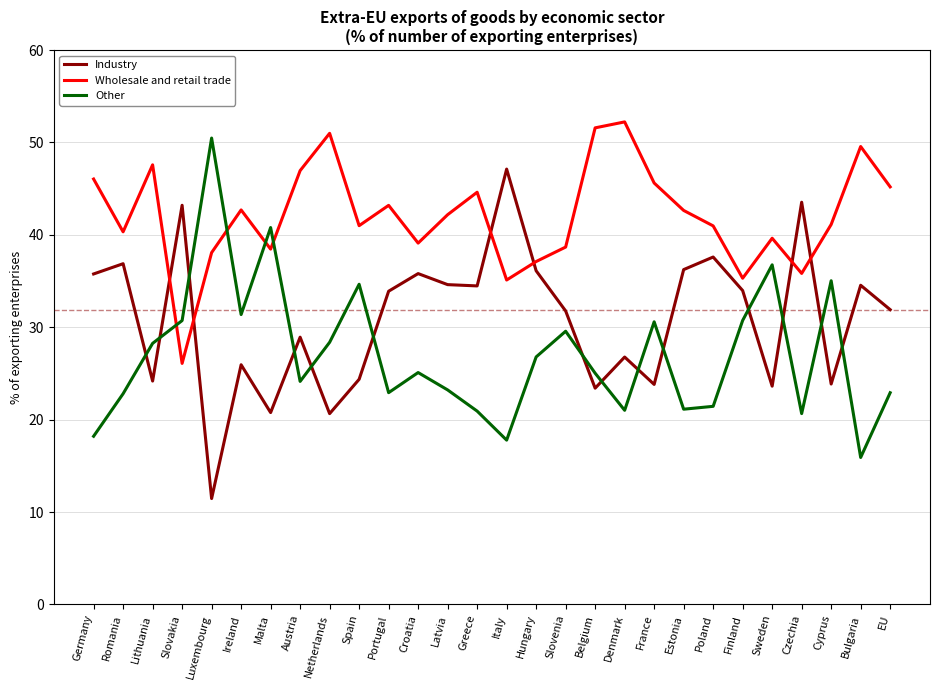

The value of Other at Czechia is 31.4. True or false?

False